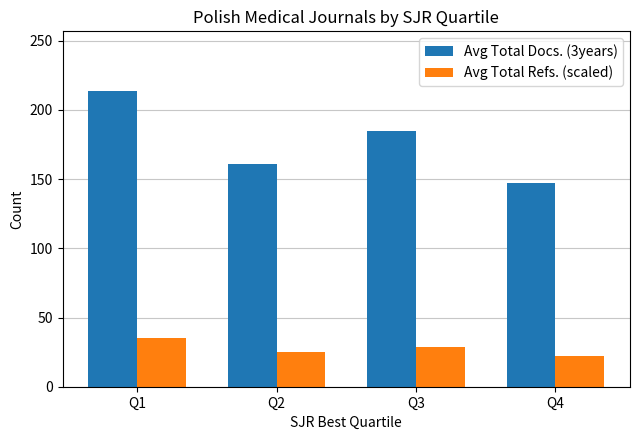

At which category is the sum across all series the highest?

Q1